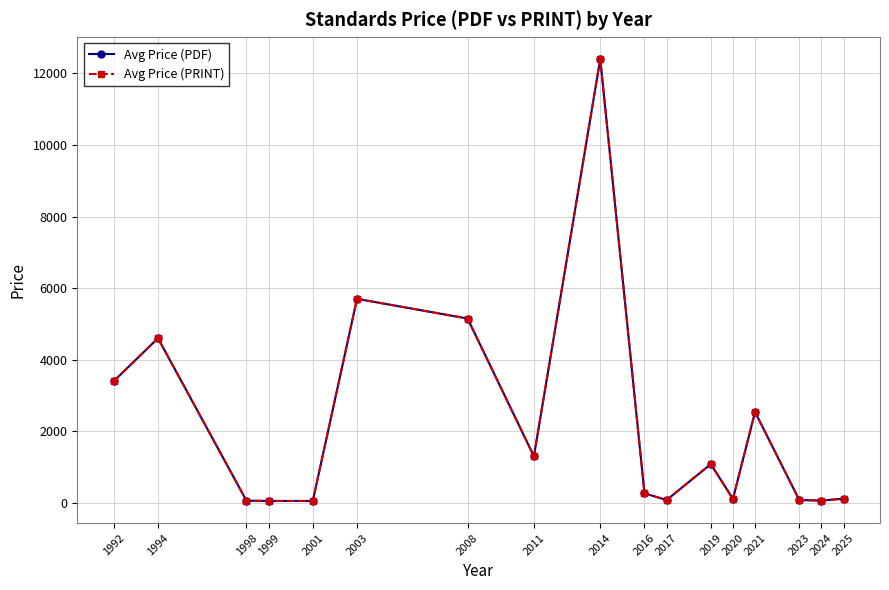

Which category has the highest value in the Avg Price (PDF) series?

2014